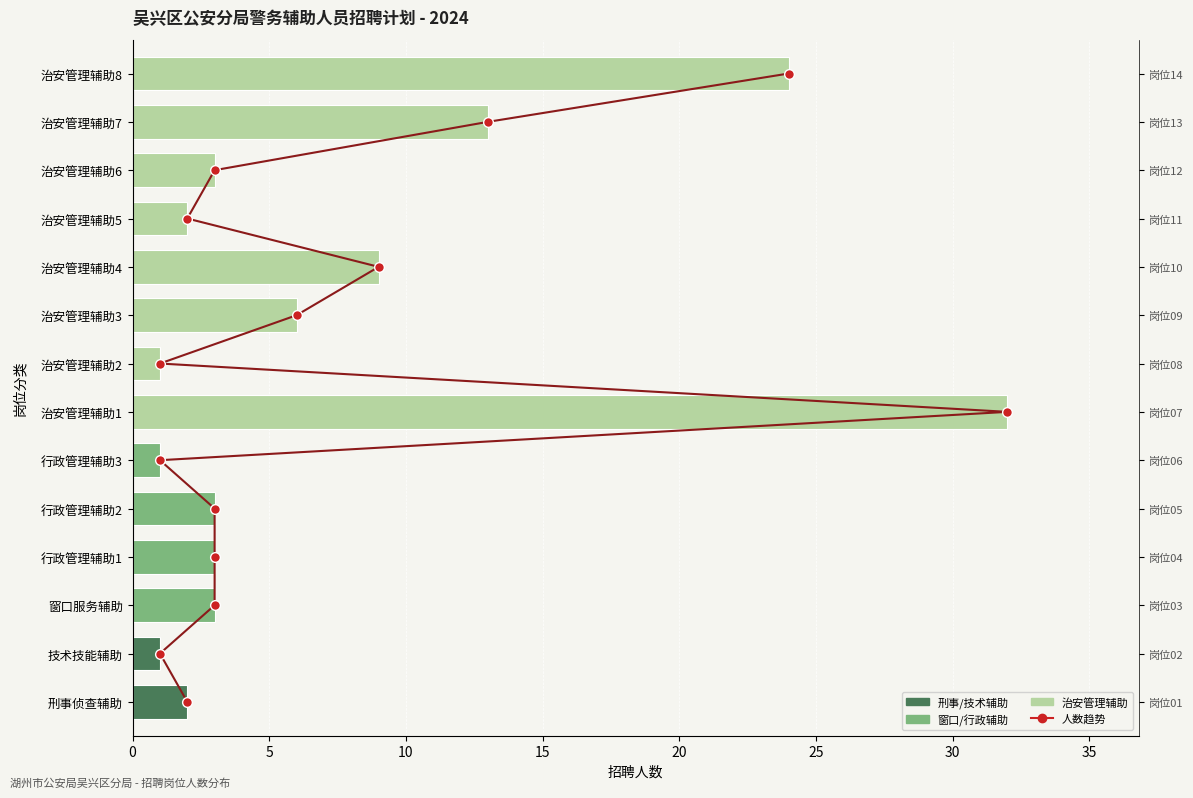

Reading left to right, transcribe all the data shown in this chart.

人数趋势: 0	1	2	3	4	5	6	7	8	9	10	11	12	13
招聘人数: 2	1	3	3	3	1	32	1	6	9	2	3	13	24